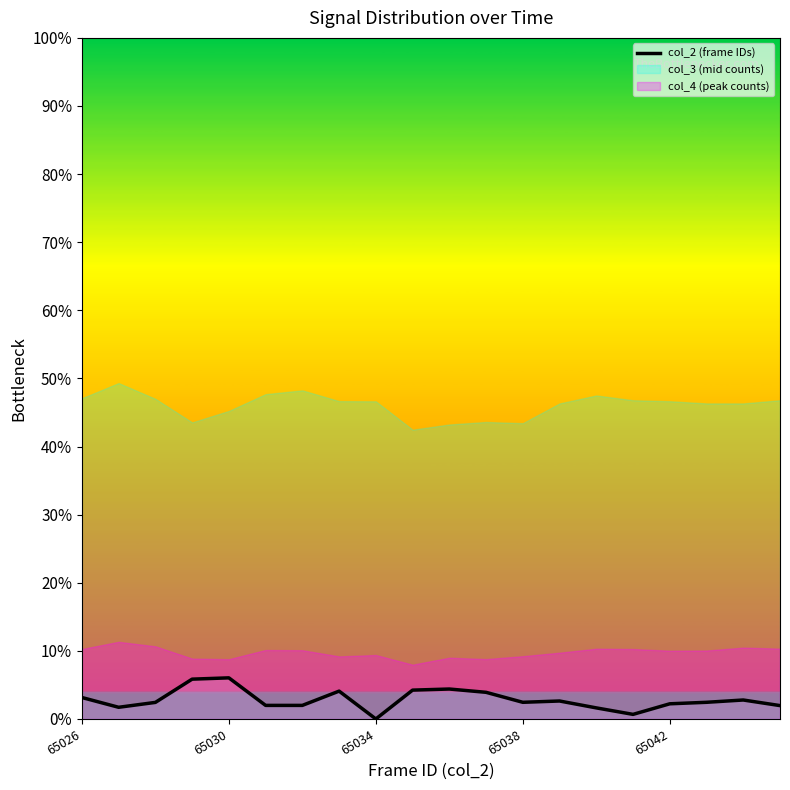

What is the highest value of the col_2 (frame IDs) series?

6.0